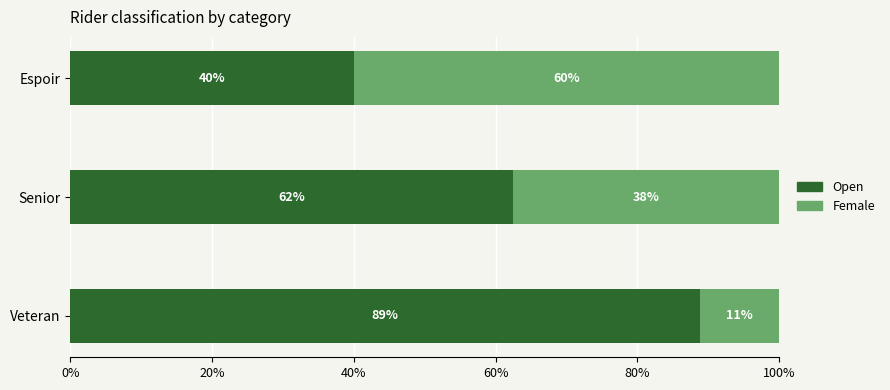

What is the total value across all series at Espoir?

100.0